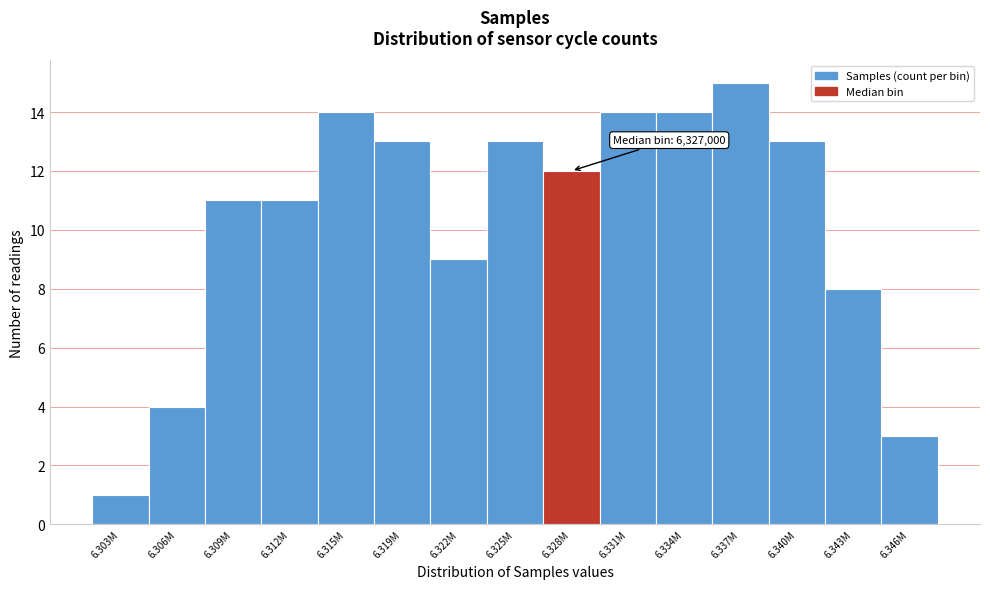

Reading left to right, what are all the values shown in this chart?

1	4	11	11	14	13	9	13	12	14	14	15	13	8	3